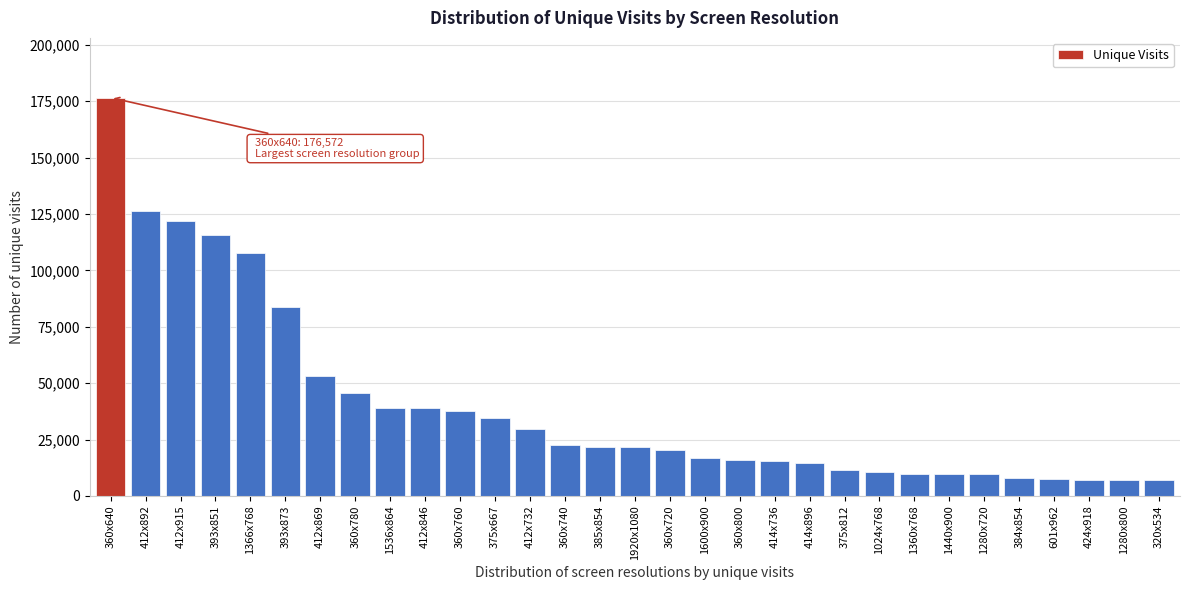

At which label is the value closest to 91848?

393x873